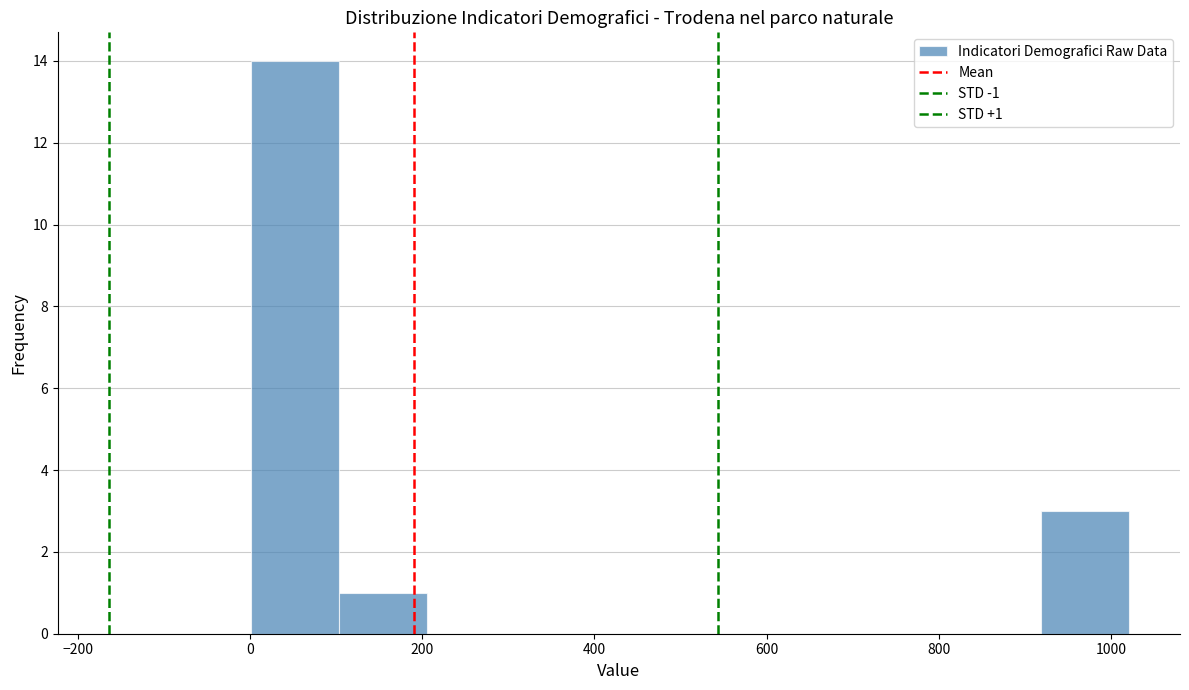

Which range on the x-axis has the tallest bar?

0 to 100